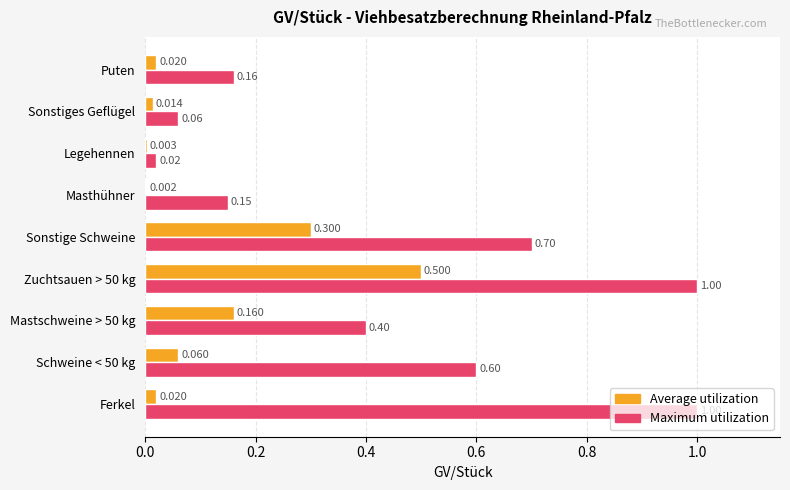

Which series has the largest range (max minus min)?

Maximum utilization